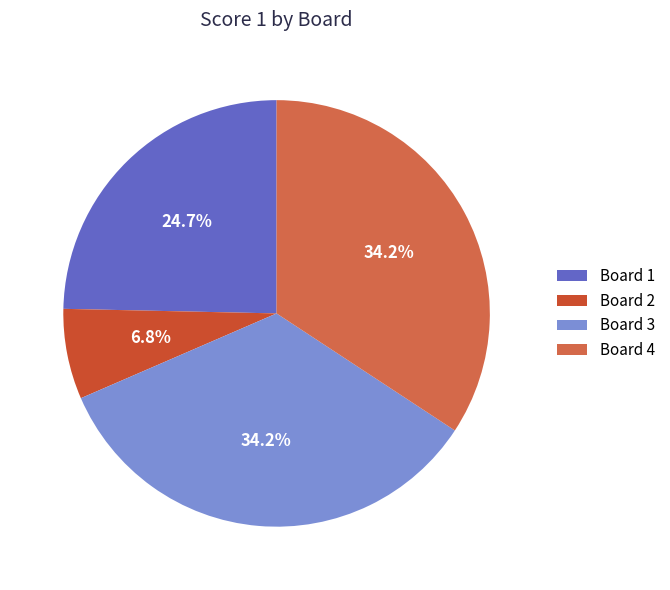

To the nearest percent, what is the difference between the largest and smallest slice percentages?

27%